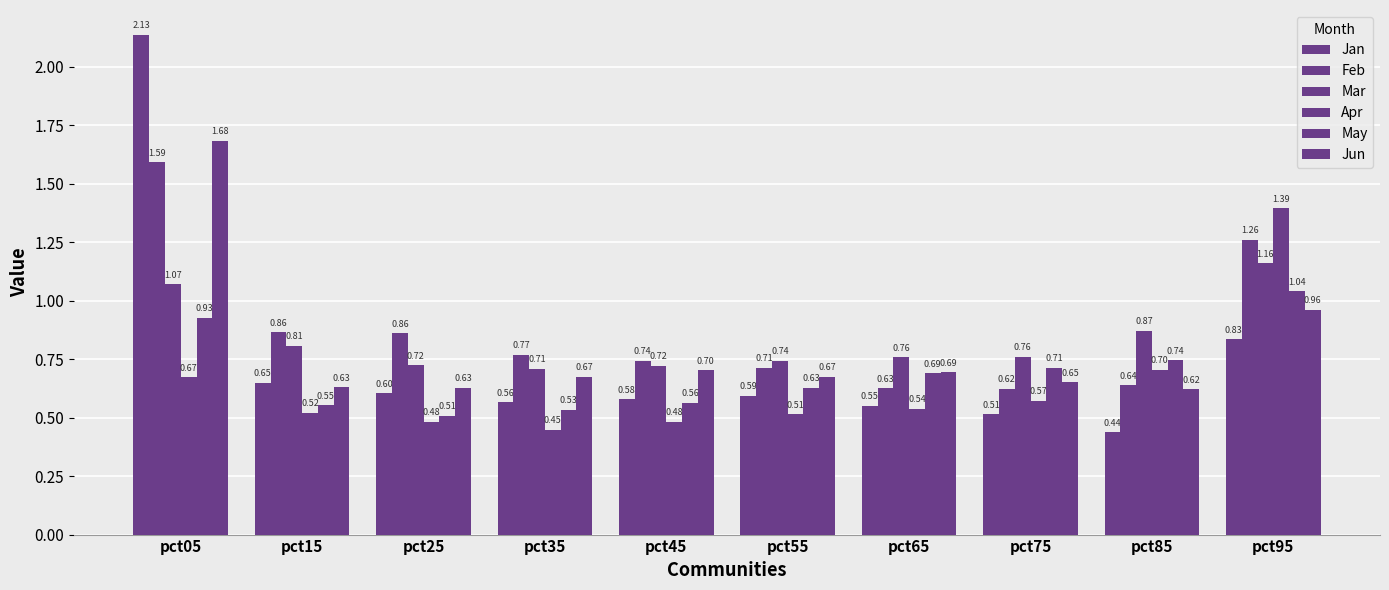

Rank the series by their average value, from lowest to highest.

Apr, May, Jan, Jun, Mar, Feb